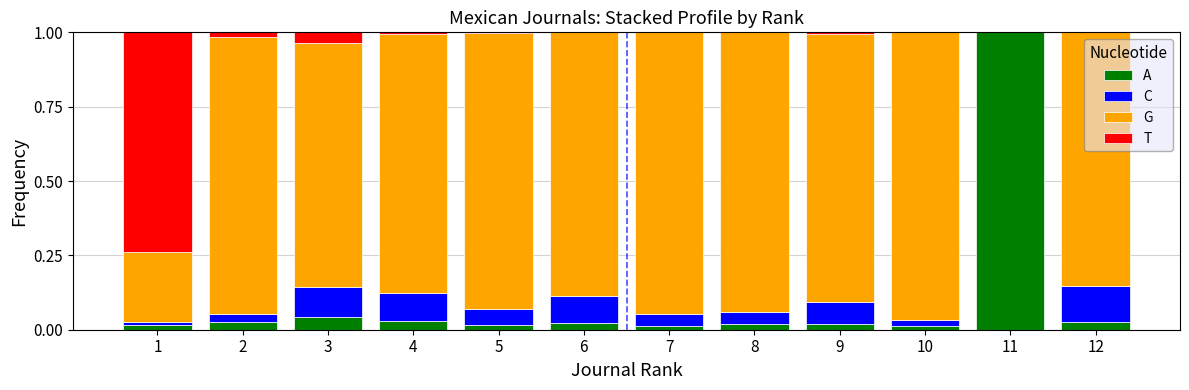

What are all the series names shown in the legend?

A, C, G, T